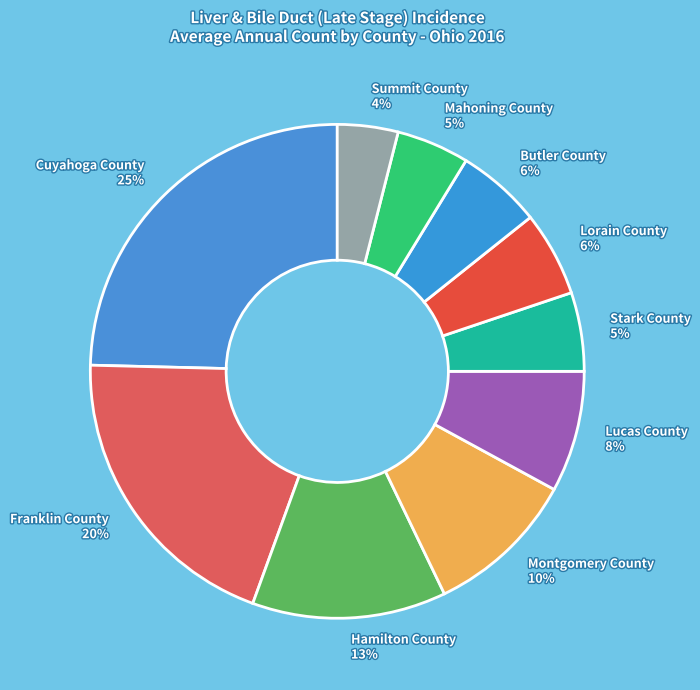

Does Cuyahoga County account for over 50% of the chart?

No